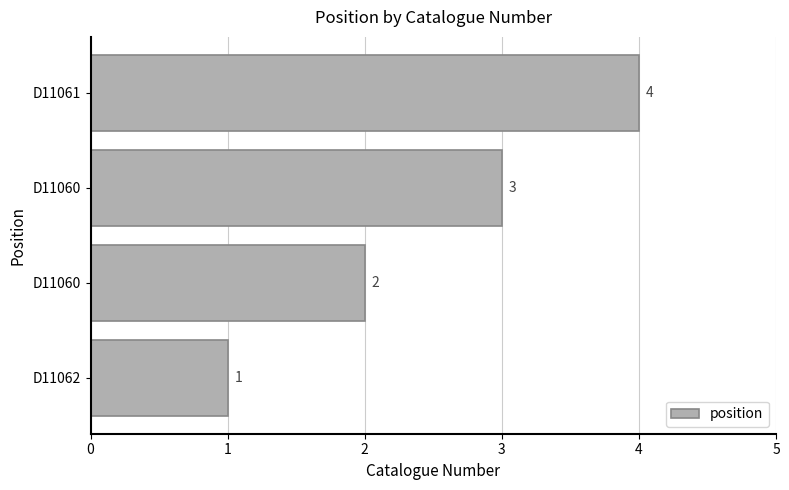

Are the bars horizontal?

Yes